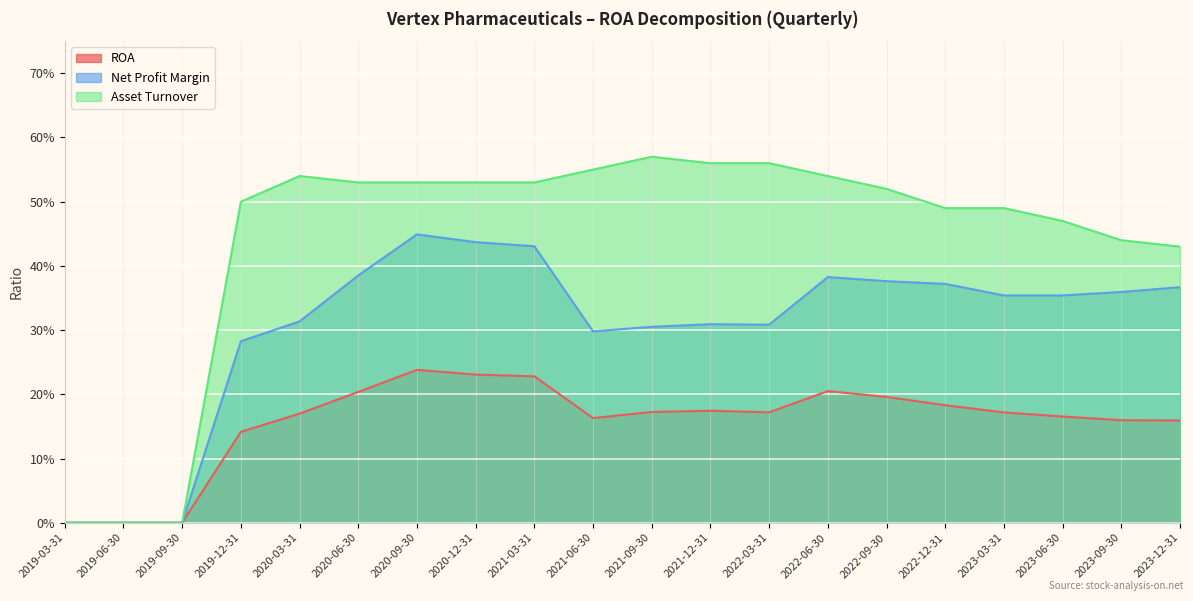

The value of Net Profit Margin at 2019-03-31 is 0.2. True or false?

False